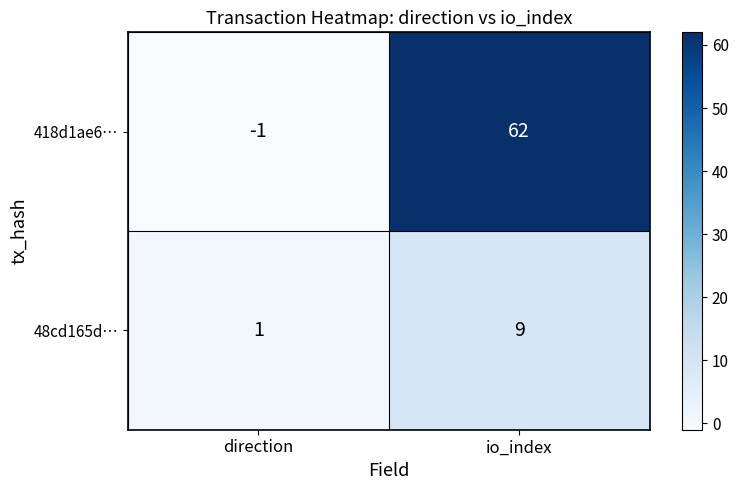

Reading left to right, extract all data points from this chart.

418d1ae6…: -1	62
48cd165d…: 1	9